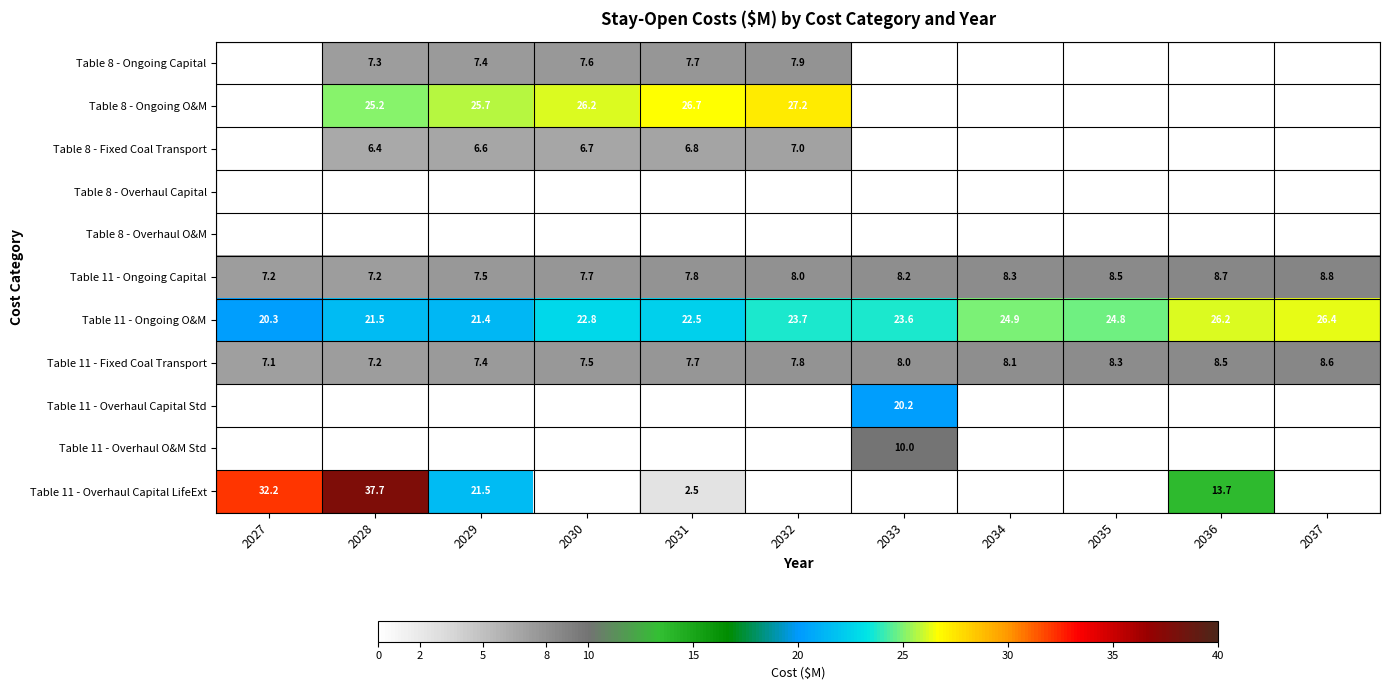

Which label corresponds to the largest value in the chart?

2028